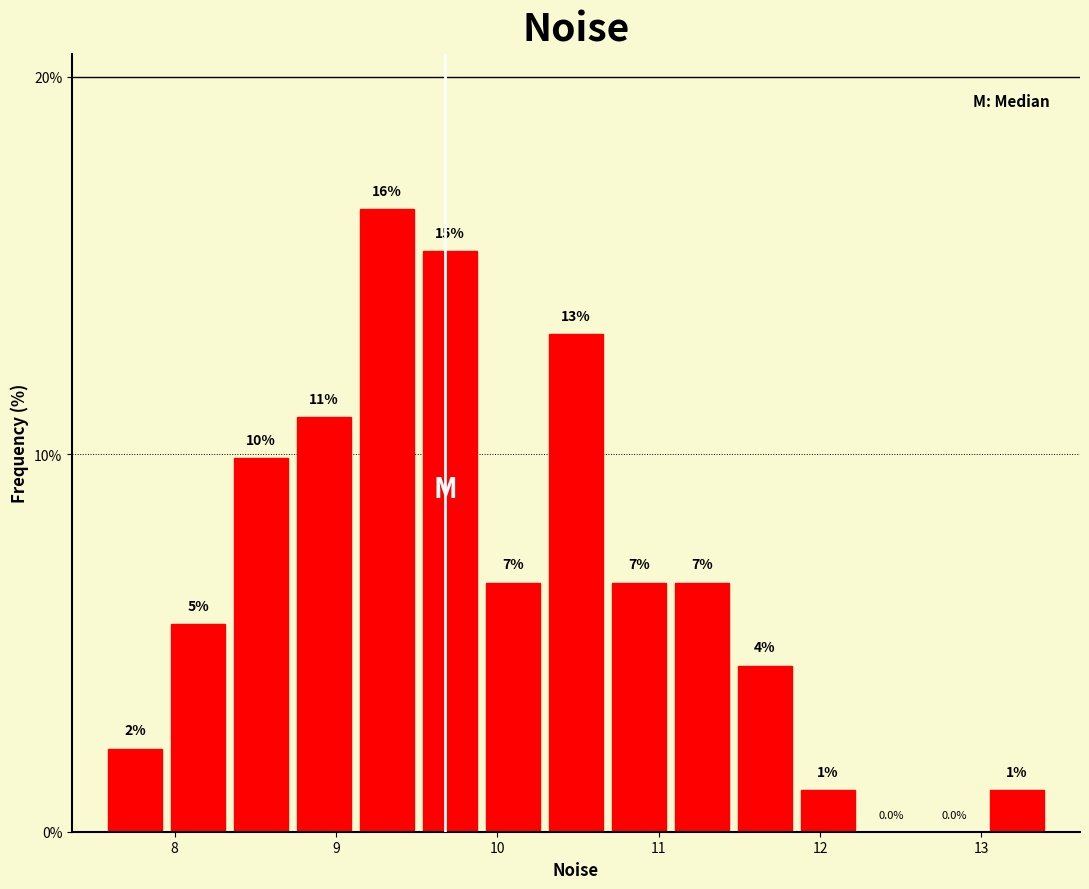

Read against the x-axis, roughly where is the centre of the tallest bar?

9.3